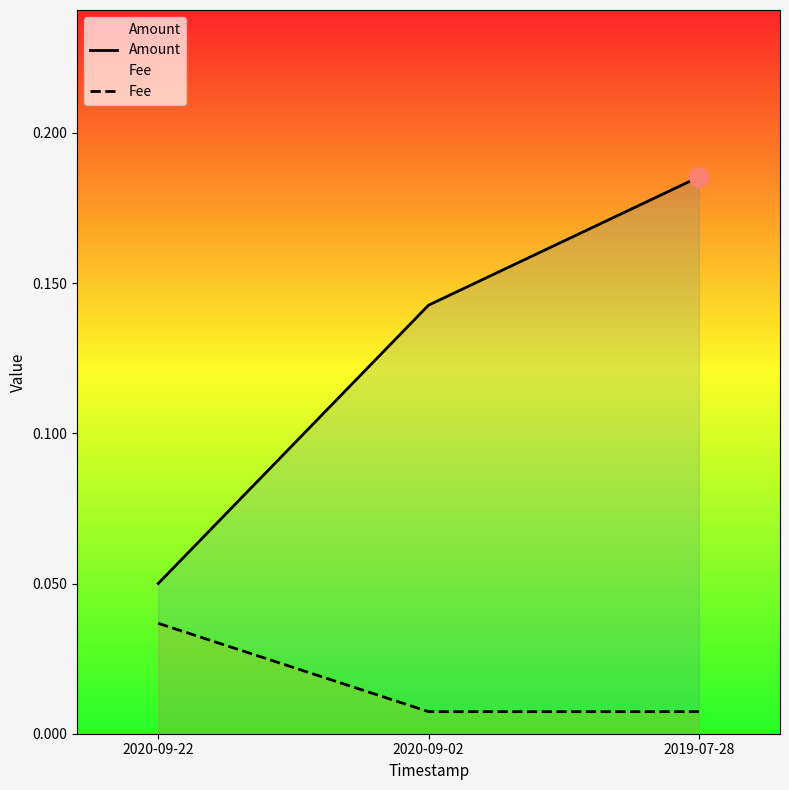

True or false: Fee has a value of 0.0 at 2019-07-28.

True